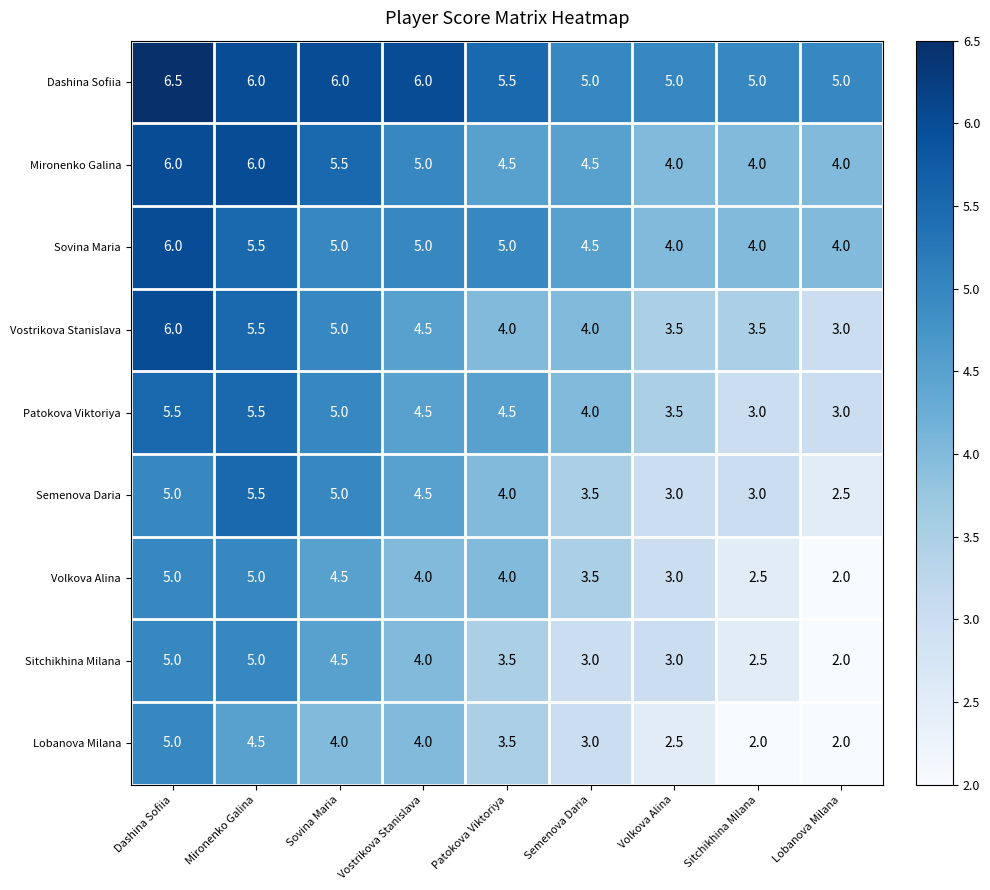

What is the approximate value of Patokova Viktoriya at Lobanova Milana?

3.0